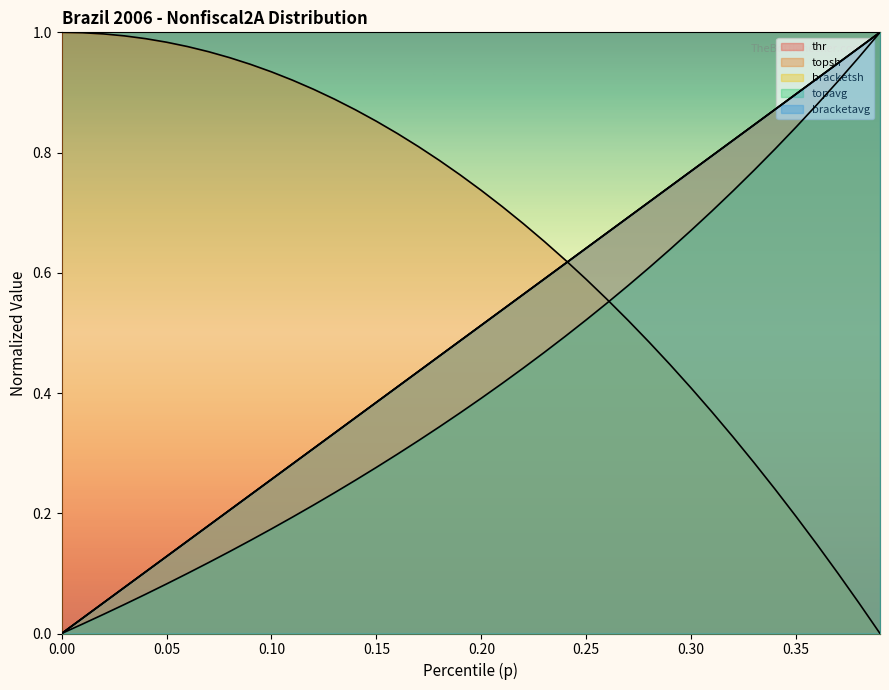

Between which two adjacent categories do thr and bracketavg first intersect?

0.03 and 0.04